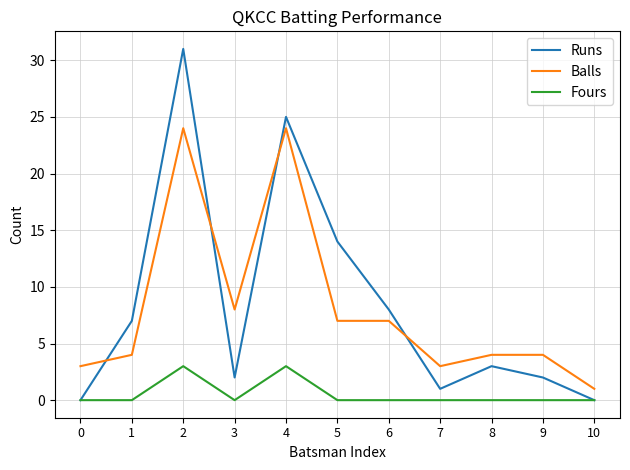

Is the value of Fours at 8 greater than the value of Balls at 1?

No